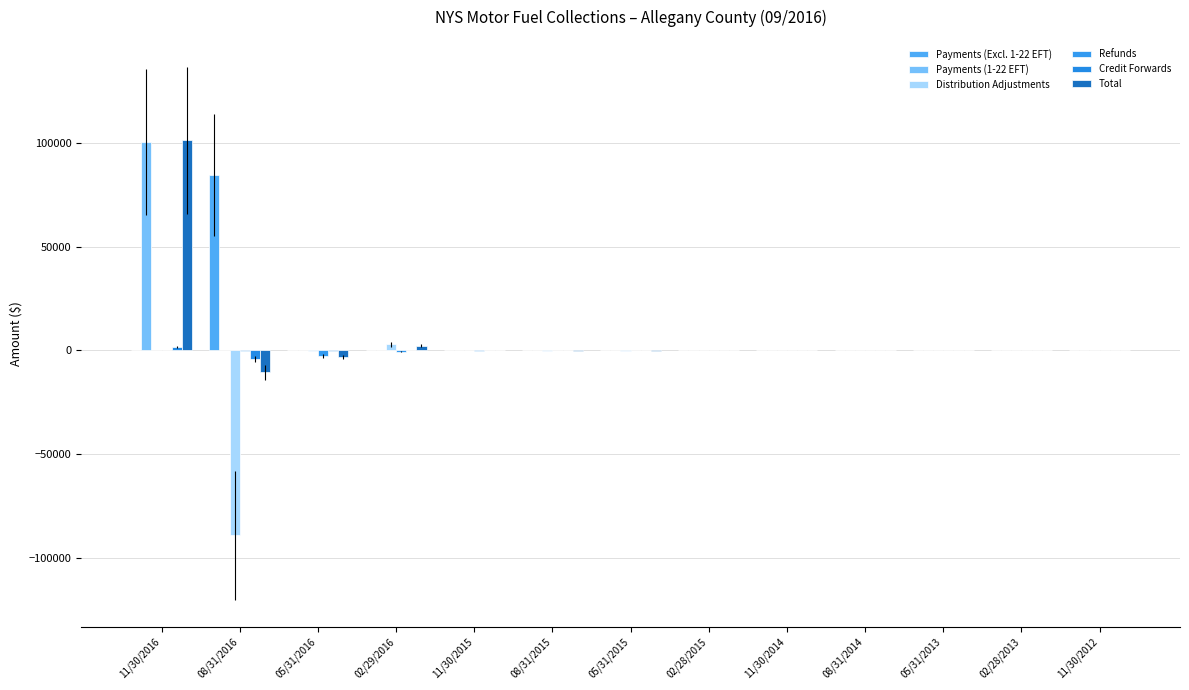

What is the minimum value shown in the chart?

-88976.0